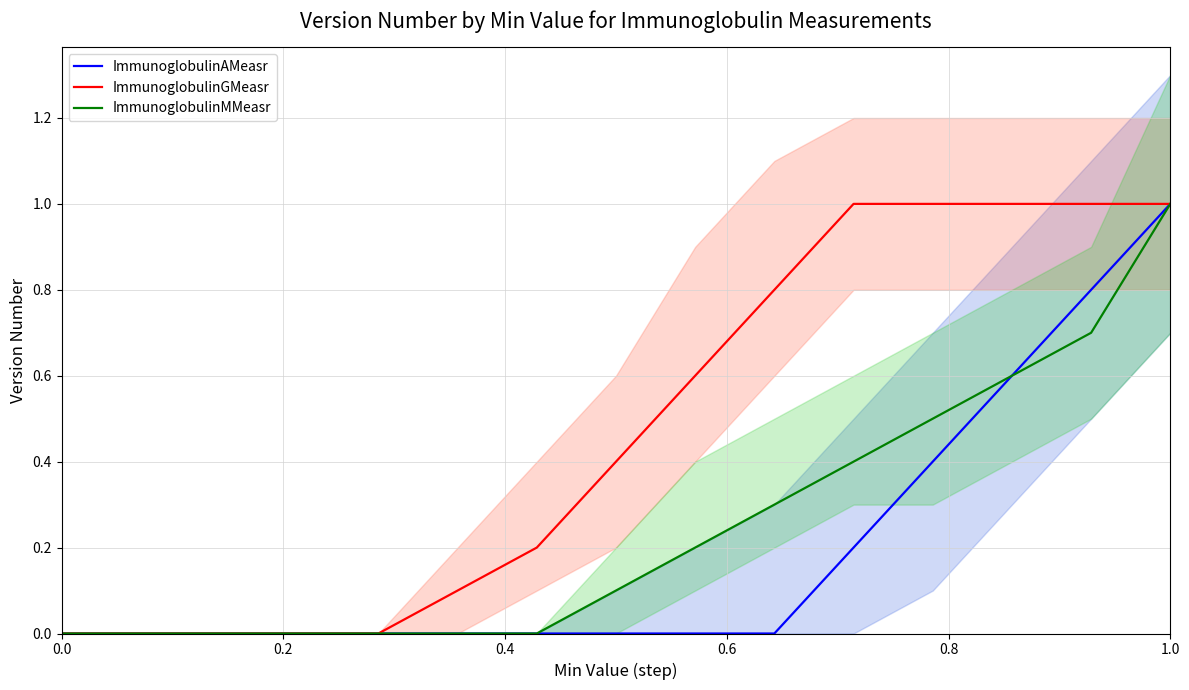

What are all the series names shown in the legend?

ImmunoglobulinAMeasr, ImmunoglobulinGMeasr, ImmunoglobulinMMeasr